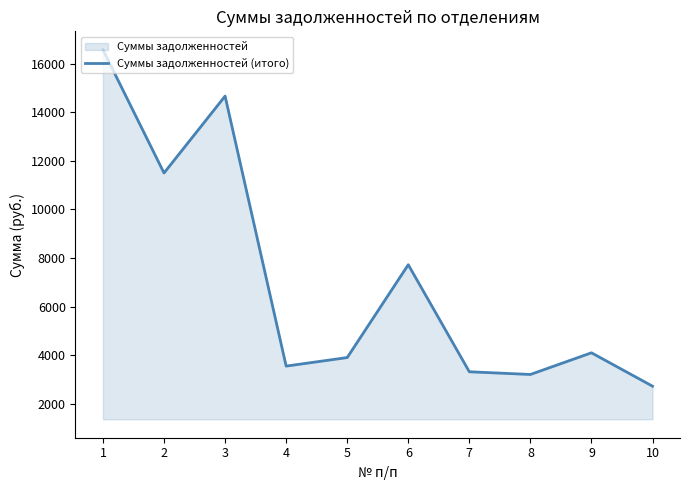

How many lines are shown in the chart?

1